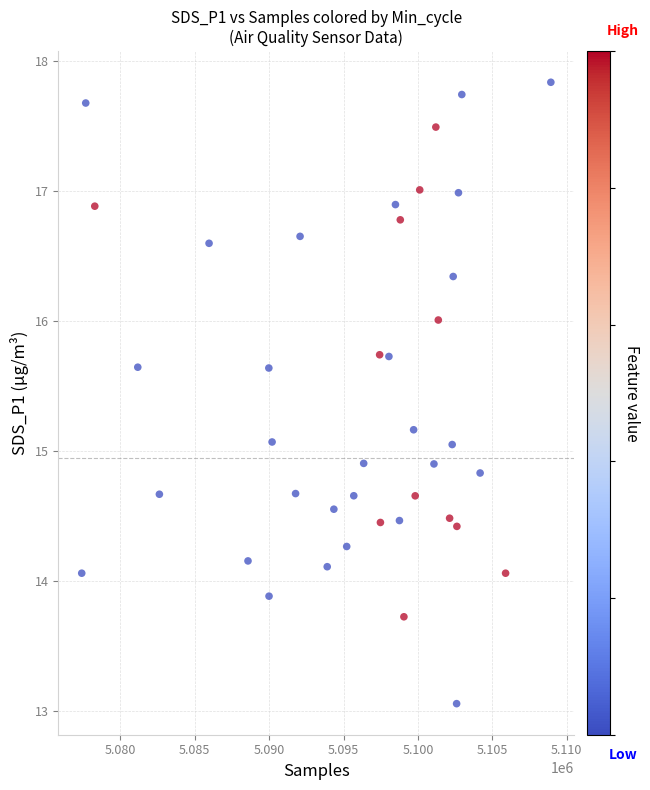

What is the range of Y values (max minus min)?

4.8